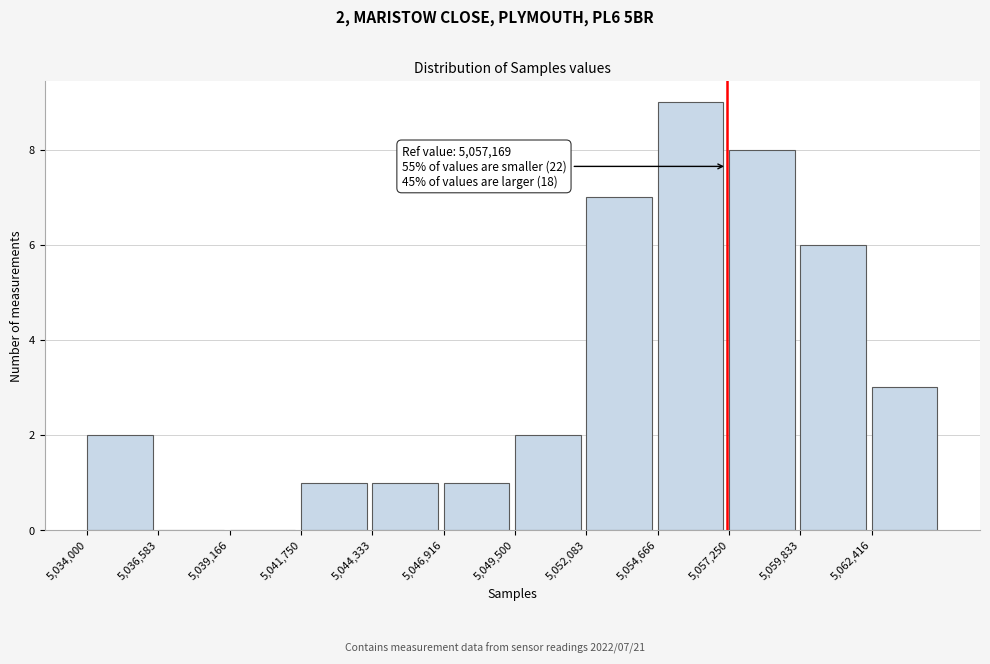

Over which range of the x-axis is the bar tallest?

5054500 to 5057500